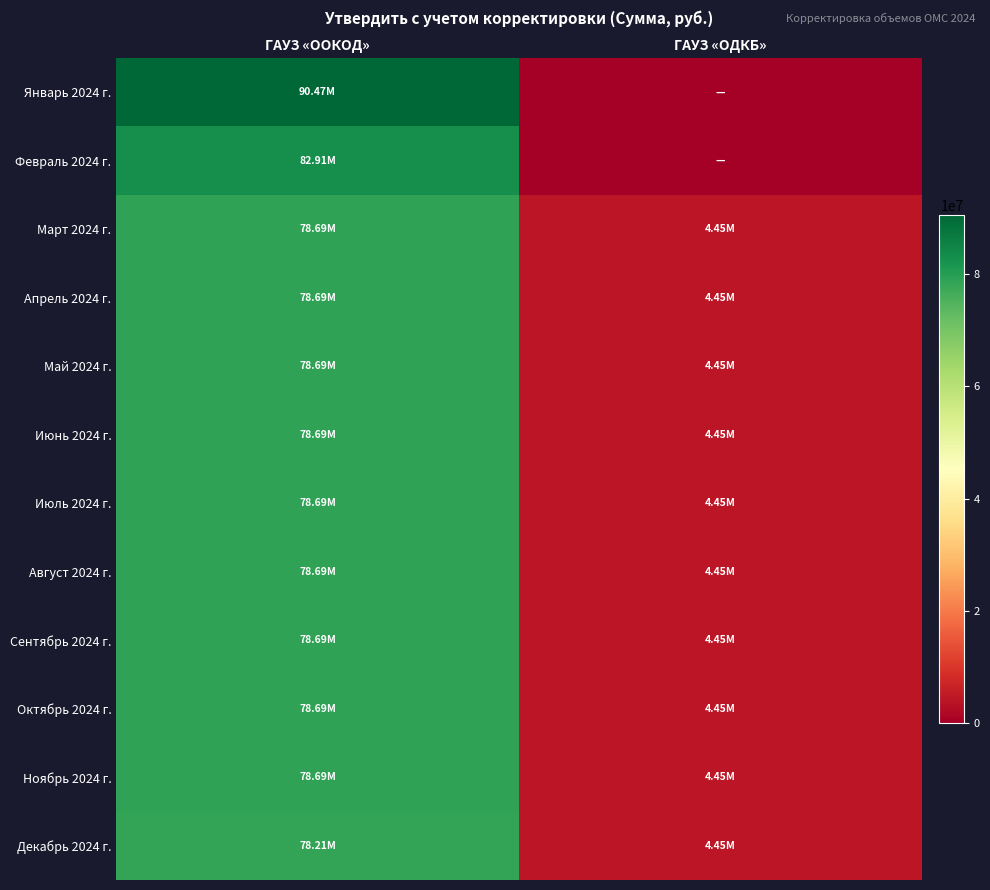

Reading right to left, transcribe all the data shown in this chart.

Январь 2024 г.: ГАУЗ «ОДКБ»=0.0	ГАУЗ «ООКОД»=90469156.7
Февраль 2024 г.: ГАУЗ «ОДКБ»=0.0	ГАУЗ «ООКОД»=82912534.2
Март 2024 г.: ГАУЗ «ОДКБ»=4453329.9	ГАУЗ «ООКОД»=78685845.7
Апрель 2024 г.: ГАУЗ «ОДКБ»=4453329.9	ГАУЗ «ООКОД»=78685845.7
Май 2024 г.: ГАУЗ «ОДКБ»=4453329.9	ГАУЗ «ООКОД»=78685845.7
Июнь 2024 г.: ГАУЗ «ОДКБ»=4453329.9	ГАУЗ «ООКОД»=78685845.7
Июль 2024 г.: ГАУЗ «ОДКБ»=4453329.9	ГАУЗ «ООКОД»=78685845.7
Август 2024 г.: ГАУЗ «ОДКБ»=4453329.9	ГАУЗ «ООКОД»=78685845.7
Сентябрь 2024 г.: ГАУЗ «ОДКБ»=4453329.9	ГАУЗ «ООКОД»=78685845.7
Октябрь 2024 г.: ГАУЗ «ОДКБ»=4453329.9	ГАУЗ «ООКОД»=78685845.7
Ноябрь 2024 г.: ГАУЗ «ОДКБ»=4453329.9	ГАУЗ «ООКОД»=78685845.7
Декабрь 2024 г.: ГАУЗ «ОДКБ»=4453330.0	ГАУЗ «ООКОД»=78208571.4